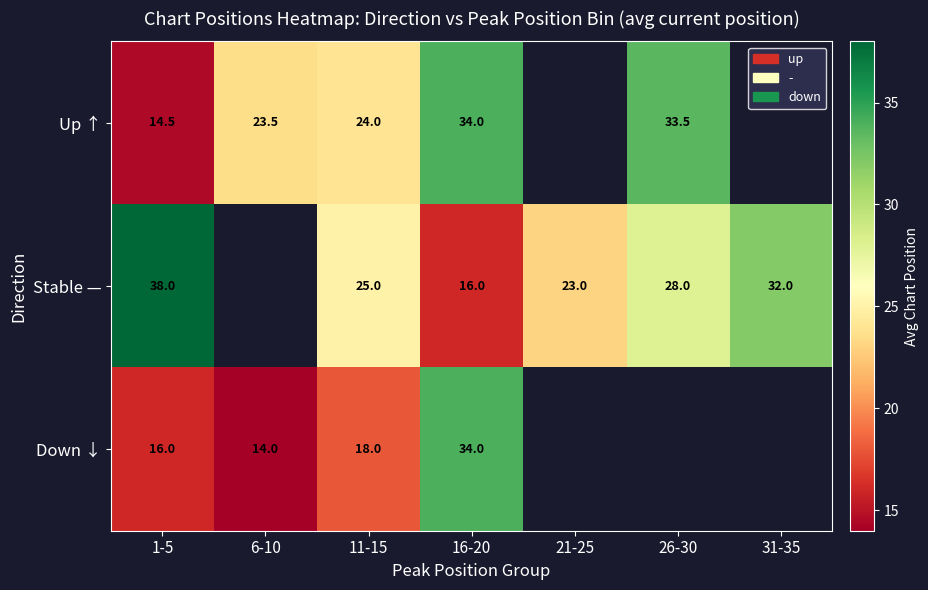

At which category is the sum across all series the highest?

16-20